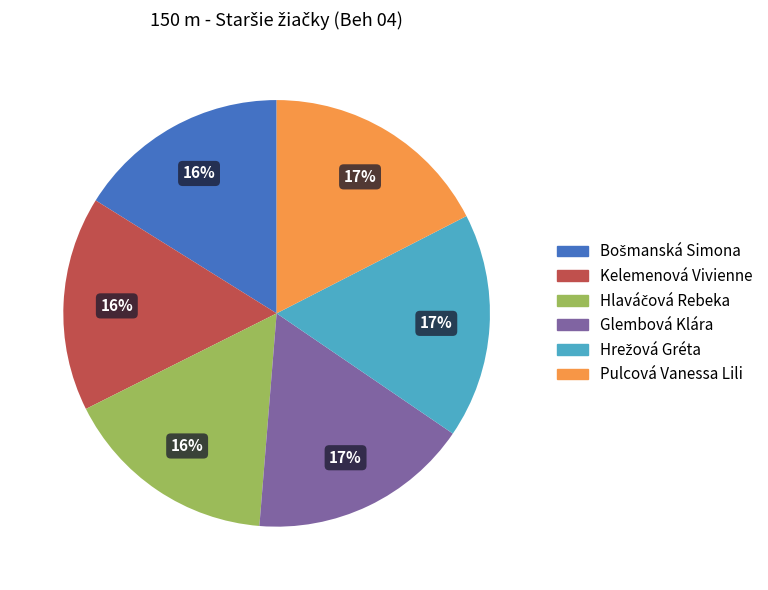

The Kelemenová Vivienne slice represents 16% of the pie. True or false?

True